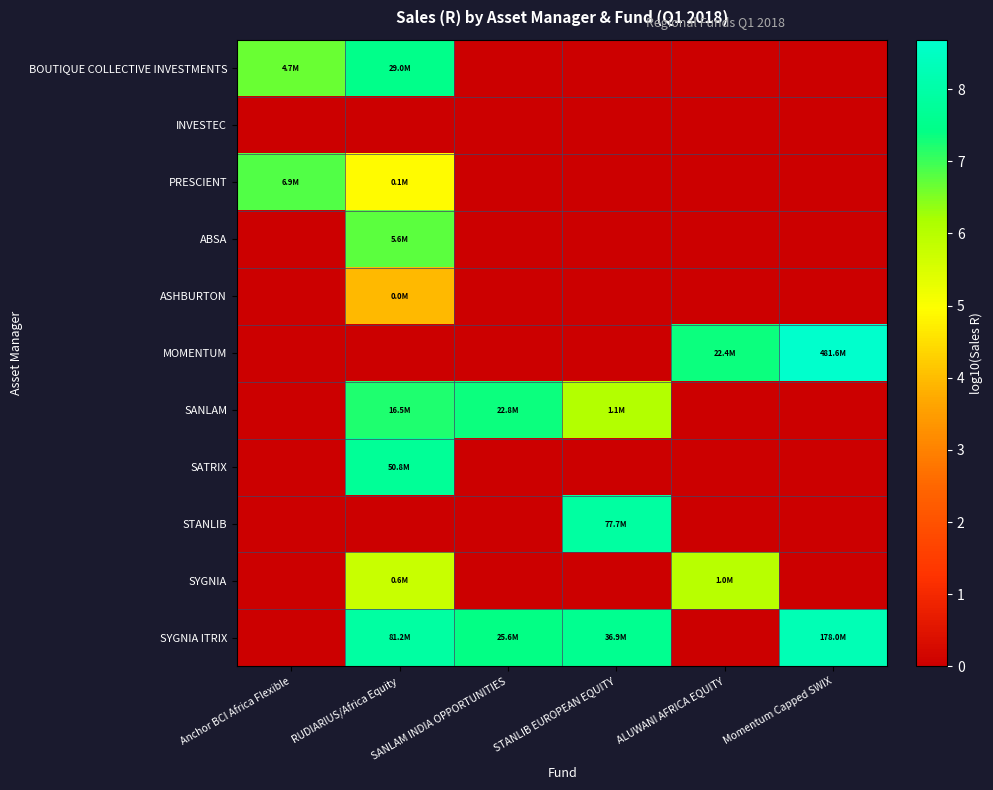

Reading left to right, transcribe all the data shown in this chart.

BOUTIQUE COLLECTIVE INVESTMENTS: Anchor BCI Africa Flexible=6.7	RUDIARIUS/Africa Equity=7.5	SANLAM INDIA OPPORTUNITIES=0.0	STANLIB EUROPEAN EQUITY=0.0	ALUWANI AFRICA EQUITY=0.0	Momentum Capped SWIX=0.0
INVESTEC: Anchor BCI Africa Flexible=0.0	RUDIARIUS/Africa Equity=0.0	SANLAM INDIA OPPORTUNITIES=0.0	STANLIB EUROPEAN EQUITY=0.0	ALUWANI AFRICA EQUITY=0.0	Momentum Capped SWIX=0.0
PRESCIENT: Anchor BCI Africa Flexible=6.8	RUDIARIUS/Africa Equity=4.9	SANLAM INDIA OPPORTUNITIES=0.0	STANLIB EUROPEAN EQUITY=0.0	ALUWANI AFRICA EQUITY=0.0	Momentum Capped SWIX=0.0
ABSA: Anchor BCI Africa Flexible=0.0	RUDIARIUS/Africa Equity=6.8	SANLAM INDIA OPPORTUNITIES=0.0	STANLIB EUROPEAN EQUITY=0.0	ALUWANI AFRICA EQUITY=0.0	Momentum Capped SWIX=0.0
ASHBURTON: Anchor BCI Africa Flexible=0.0	RUDIARIUS/Africa Equity=4.0	SANLAM INDIA OPPORTUNITIES=0.0	STANLIB EUROPEAN EQUITY=0.0	ALUWANI AFRICA EQUITY=0.0	Momentum Capped SWIX=0.0
MOMENTUM: Anchor BCI Africa Flexible=0.0	RUDIARIUS/Africa Equity=0.0	SANLAM INDIA OPPORTUNITIES=0.0	STANLIB EUROPEAN EQUITY=0.0	ALUWANI AFRICA EQUITY=7.4	Momentum Capped SWIX=8.7
SANLAM: Anchor BCI Africa Flexible=0.0	RUDIARIUS/Africa Equity=7.2	SANLAM INDIA OPPORTUNITIES=7.4	STANLIB EUROPEAN EQUITY=6.1	ALUWANI AFRICA EQUITY=0.0	Momentum Capped SWIX=0.0
SATRIX: Anchor BCI Africa Flexible=0.0	RUDIARIUS/Africa Equity=7.7	SANLAM INDIA OPPORTUNITIES=0.0	STANLIB EUROPEAN EQUITY=0.0	ALUWANI AFRICA EQUITY=0.0	Momentum Capped SWIX=0.0
STANLIB: Anchor BCI Africa Flexible=0.0	RUDIARIUS/Africa Equity=0.0	SANLAM INDIA OPPORTUNITIES=0.0	STANLIB EUROPEAN EQUITY=7.9	ALUWANI AFRICA EQUITY=0.0	Momentum Capped SWIX=0.0
SYGNIA: Anchor BCI Africa Flexible=0.0	RUDIARIUS/Africa Equity=5.7	SANLAM INDIA OPPORTUNITIES=0.0	STANLIB EUROPEAN EQUITY=0.0	ALUWANI AFRICA EQUITY=6.0	Momentum Capped SWIX=0.0
SYGNIA ITRIX: Anchor BCI Africa Flexible=0.0	RUDIARIUS/Africa Equity=7.9	SANLAM INDIA OPPORTUNITIES=7.4	STANLIB EUROPEAN EQUITY=7.6	ALUWANI AFRICA EQUITY=0.0	Momentum Capped SWIX=8.3